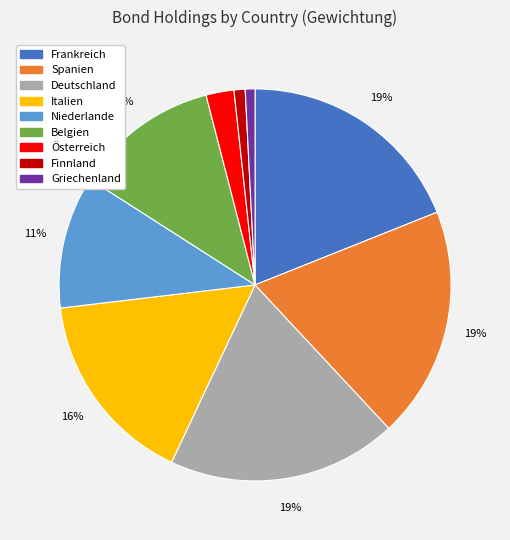

To the nearest percent, what portion does Belgien represent?

12%